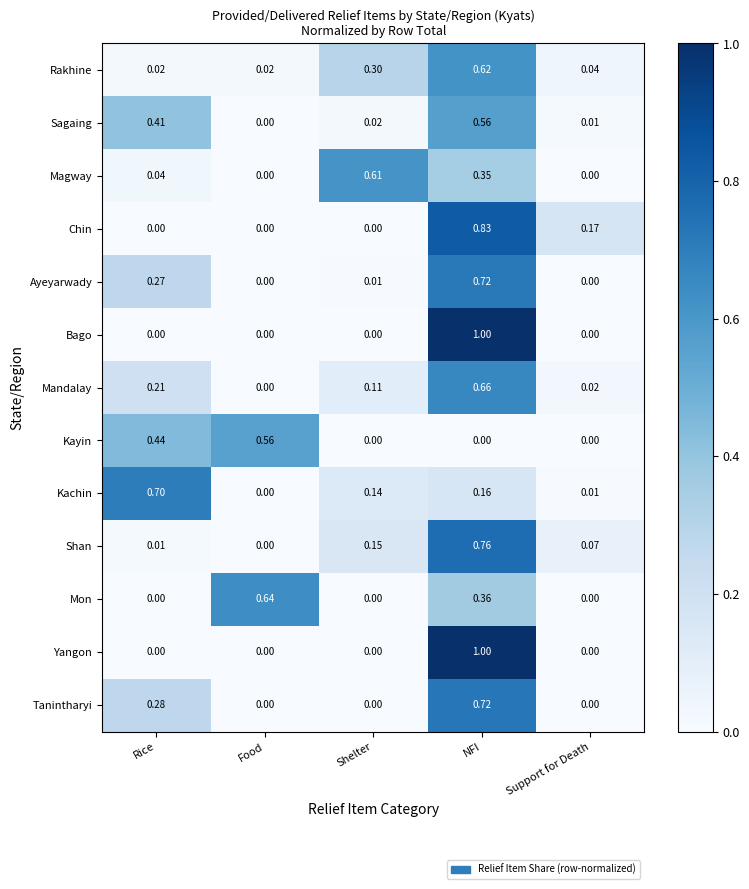

At which category is the sum across all series the highest?

NFI